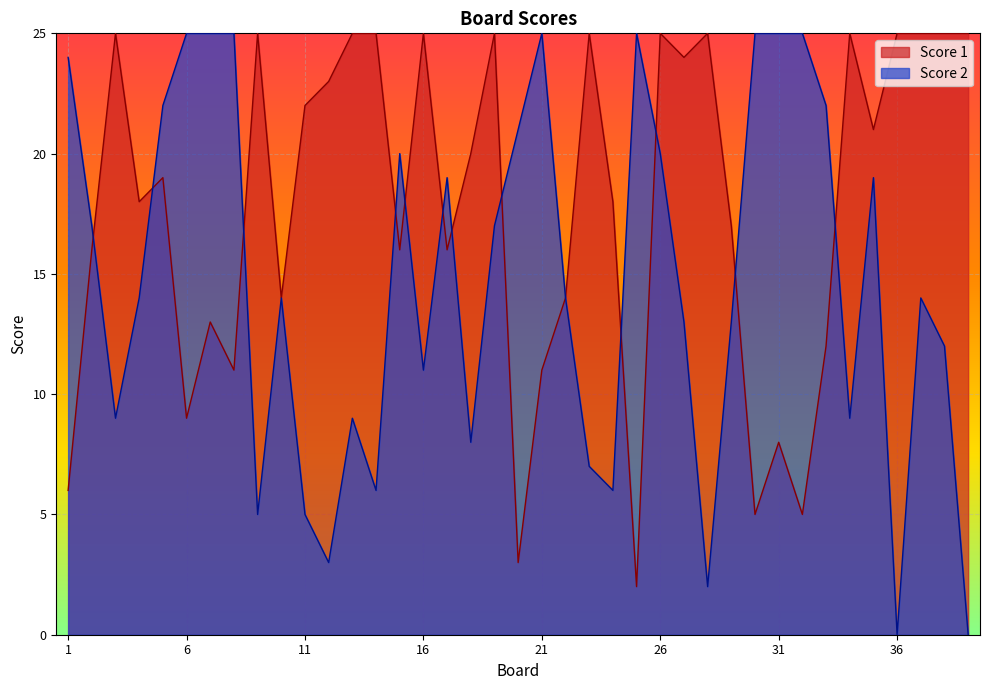

Rank the categories by Score 2 value from lowest to highest.

36, 39, 28, 12, 9, 11, 14, 24, 23, 18, 3, 13, 34, 16, 38, 27, 29, 4, 10, 22, 37, 2, 19, 17, 35, 15, 26, 20, 5, 33, 1, 6, 7, 8, 21, 25, 30, 31, 32